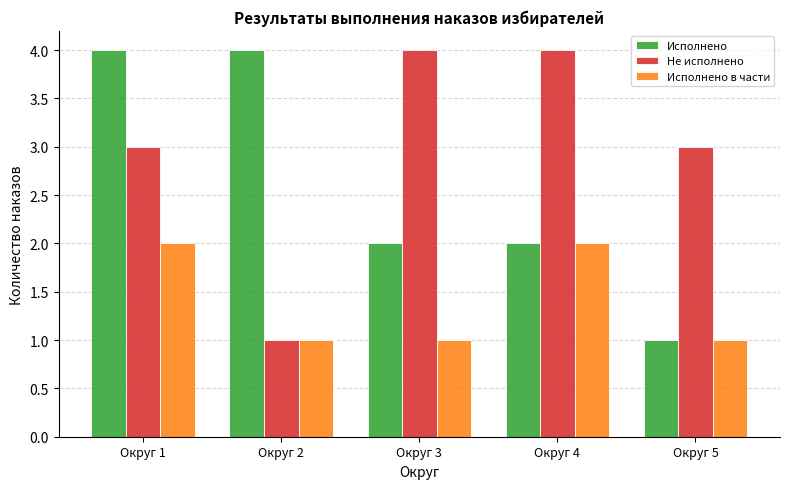

Reading right to left, what are all the values shown in this chart?

Исполнено: Округ 5=1	Округ 4=2	Округ 3=2	Округ 2=4	Округ 1=4
Не исполнено: Округ 5=3	Округ 4=4	Округ 3=4	Округ 2=1	Округ 1=3
Исполнено в части: Округ 5=1	Округ 4=2	Округ 3=1	Округ 2=1	Округ 1=2